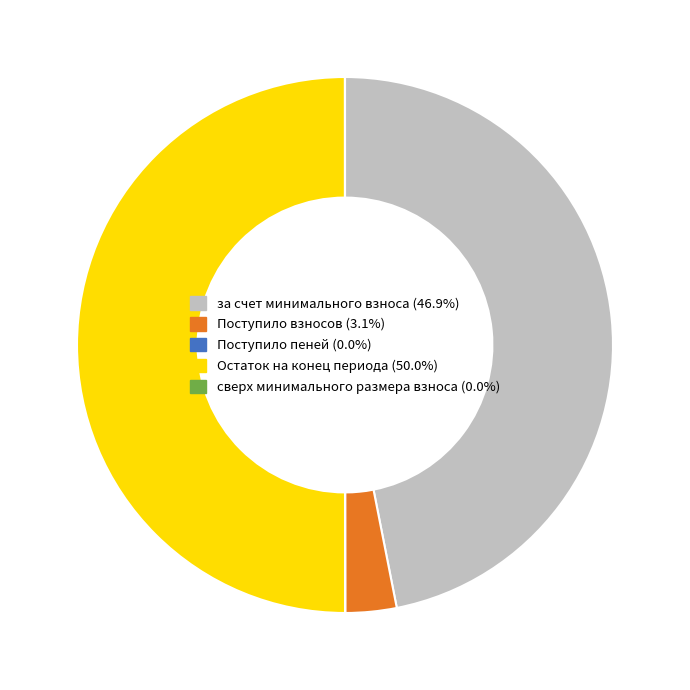

Which category has the biggest portion of the pie?

Остаток на конец периода